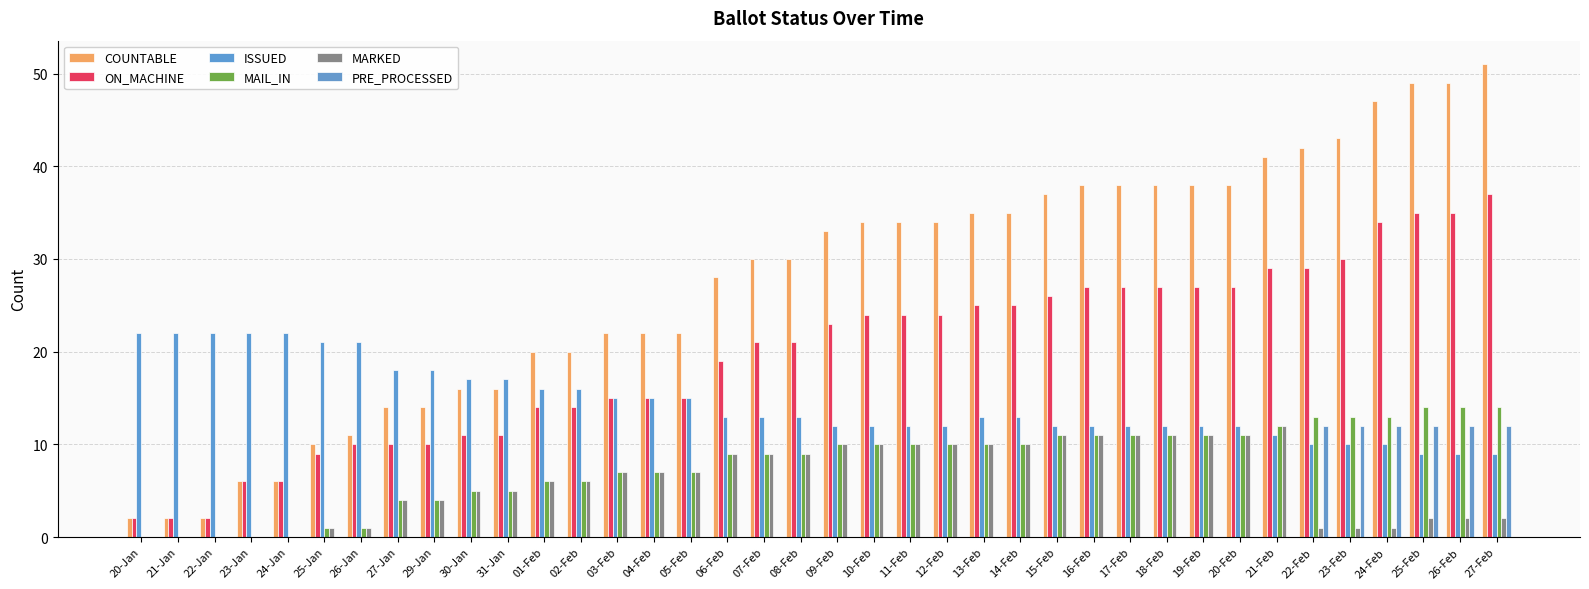

What are all the series names shown in the legend?

COUNTABLE, ON_MACHINE, ISSUED, MAIL_IN, MARKED, PRE_PROCESSED